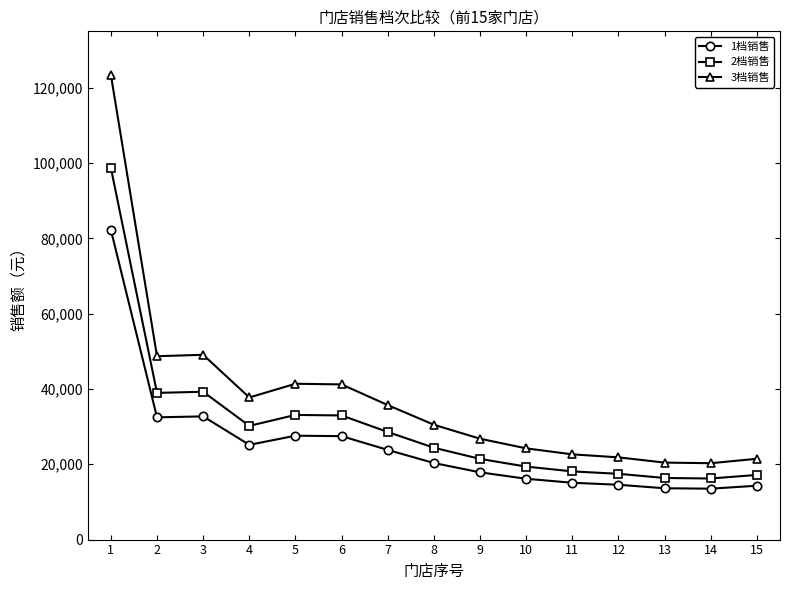

Where does the 1档销售 series first go above 20333?

1